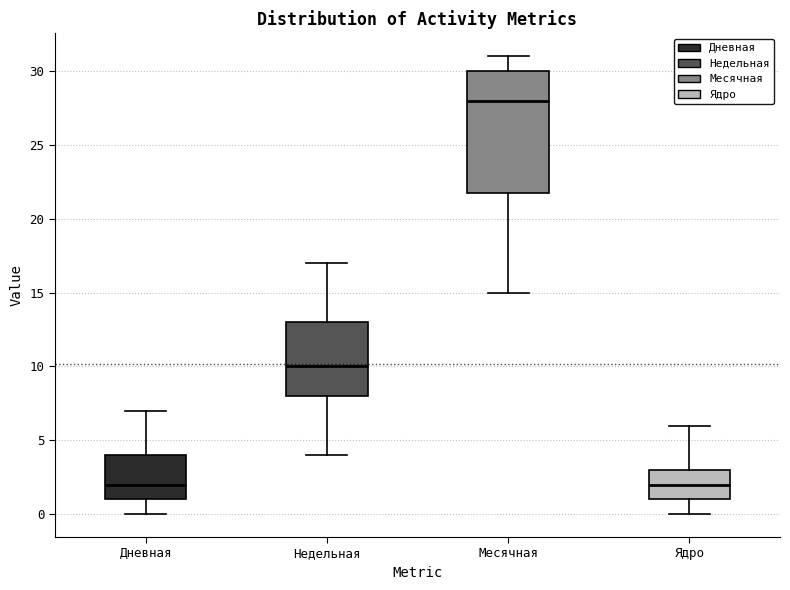

Reading left to right, transcribe this box plot: for each box, give where its median line is, the range the box spans, and where its two whiskers end, as read against the y-axis. The values are not printed on the chart, so give them approximately, as read against the axis.

Дневная: median 2, box 1 to 4, whiskers 0 to 7
Недельная: median 10, box 8 to 13, whiskers 4 to 17
Месячная: median 28, box 22 to 30, whiskers 15 to 31
Ядро: median 2, box 1 to 3, whiskers 0 to 6